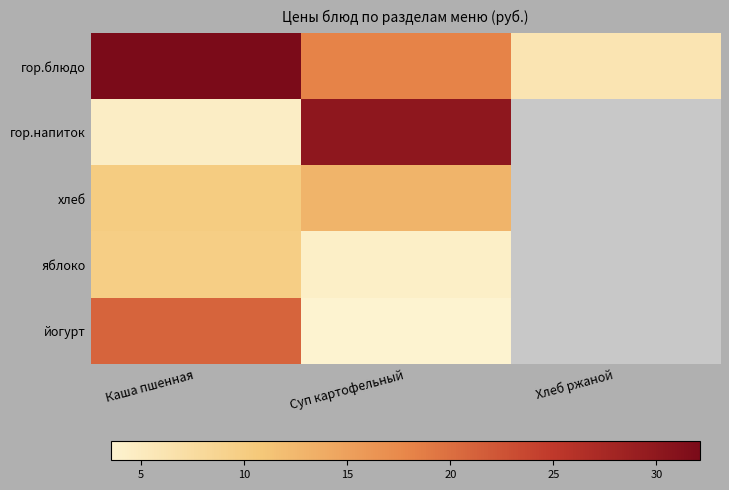

True or false: хлеб has a value of 13.0 at Суп картофельный.

True